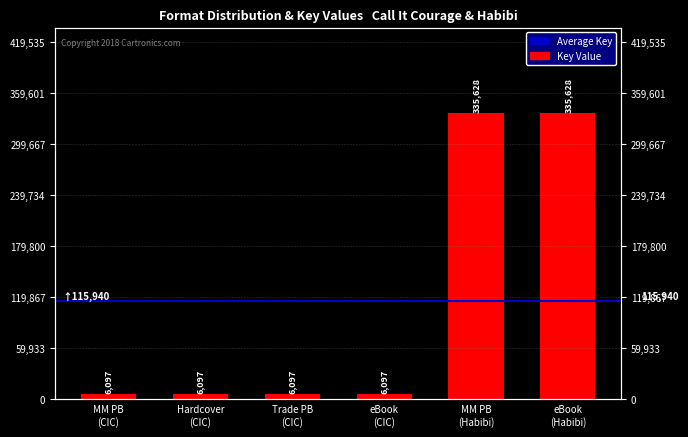

Between MM PB (CIC) and eBook (CIC), which is larger?

MM PB (CIC)